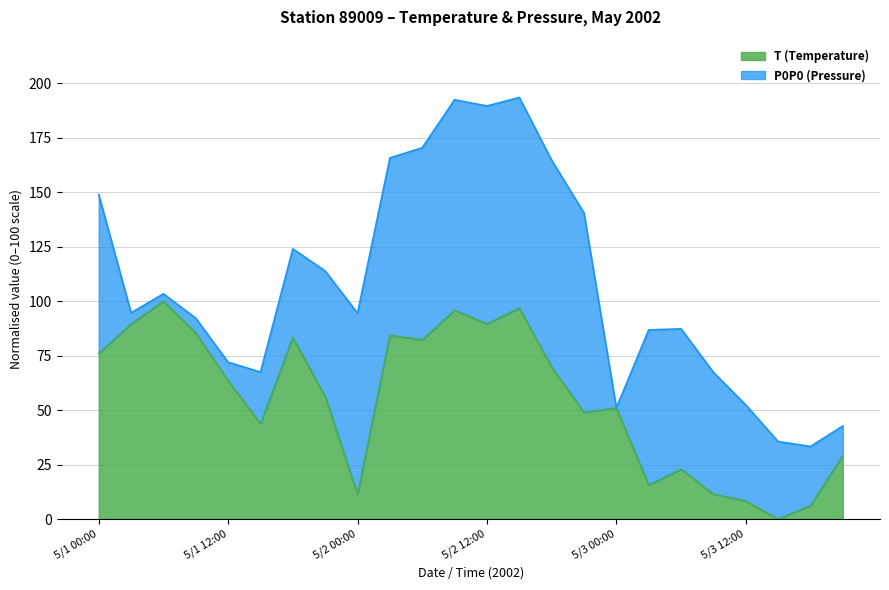

Is it true that the value at 5/3 09:00 is 7.8?

False